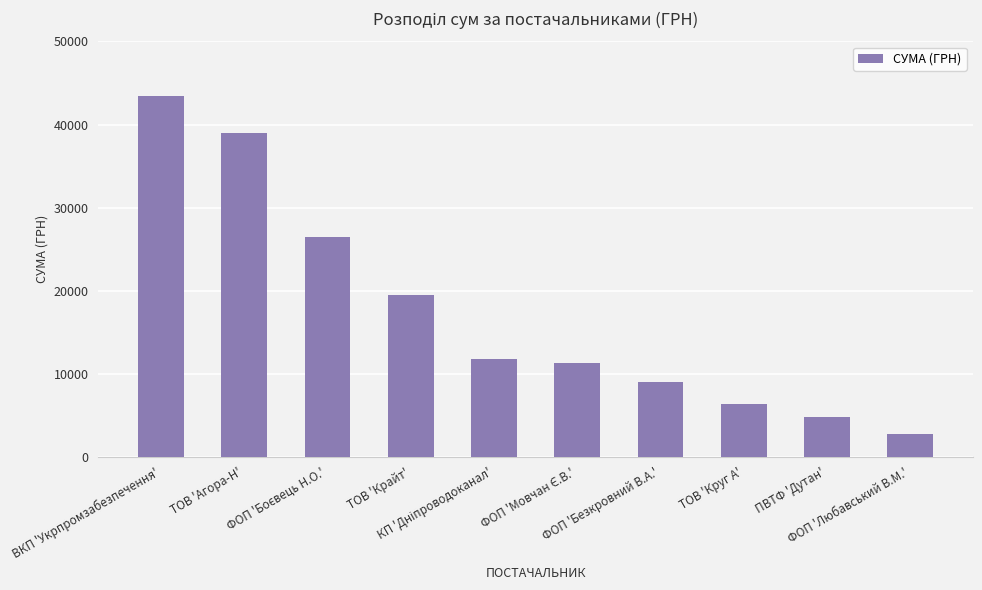

What is the difference between the maximum and minimum values?

40786.7